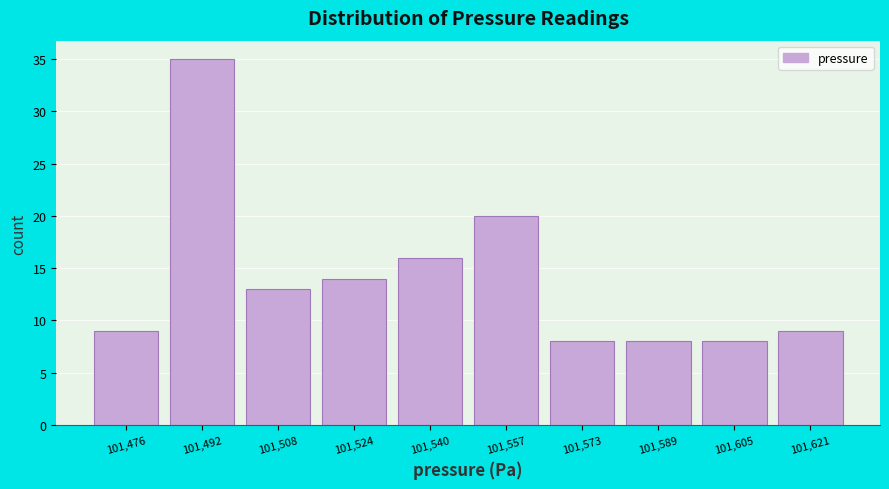

Reading left to right, transcribe this chart: for each bar, give the range it covers on the x-axis and its height. Neither the bar edges nor the heights are printed on the chart, so give them approximately, as read against the axes.

101468.0 to 101484.2: 9
101484.2 to 101500.4: 35
101500.4 to 101516.6: 13
101516.6 to 101532.8: 14
101532.8 to 101549.0: 16
101549.0 to 101565.2: 20
101565.2 to 101581.4: 8
101581.4 to 101597.6: 8
101597.6 to 101613.8: 8
101613.8 to 101630.0: 9